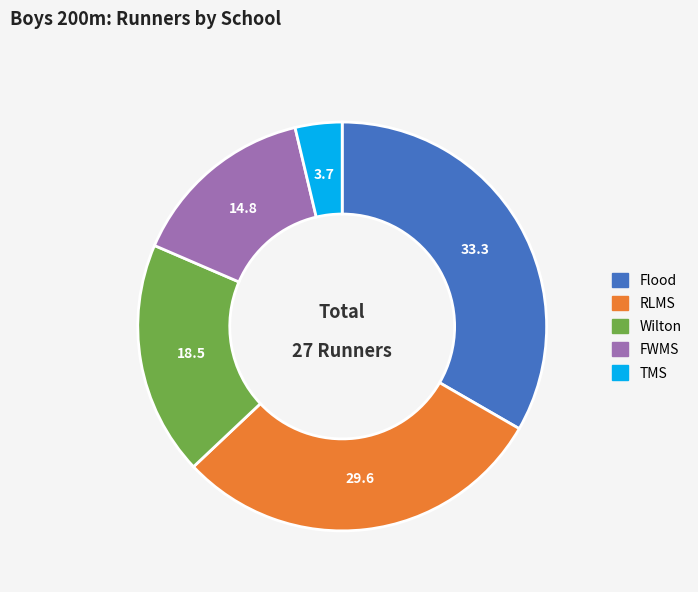

Combined, do Flood and FWMS account for over 50%?

No